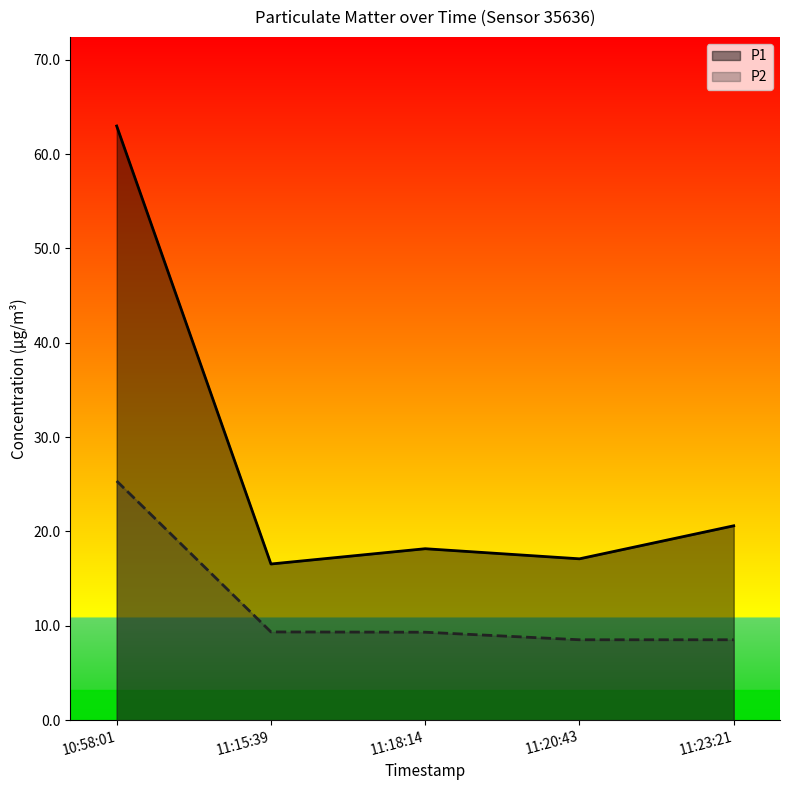

Reading left to right, extract all data points from this chart.

P1: 63.0	16.6	18.2	17.1	20.6
P2: 25.4	9.3	9.3	8.5	8.5